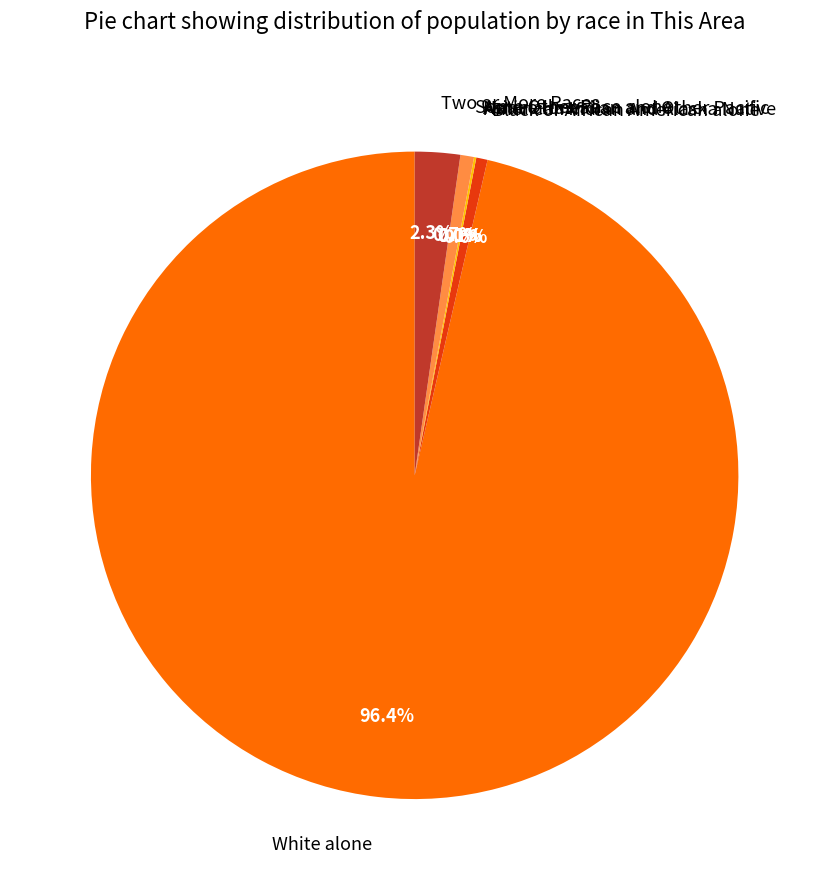

Which category has the biggest portion of the pie?

White alone